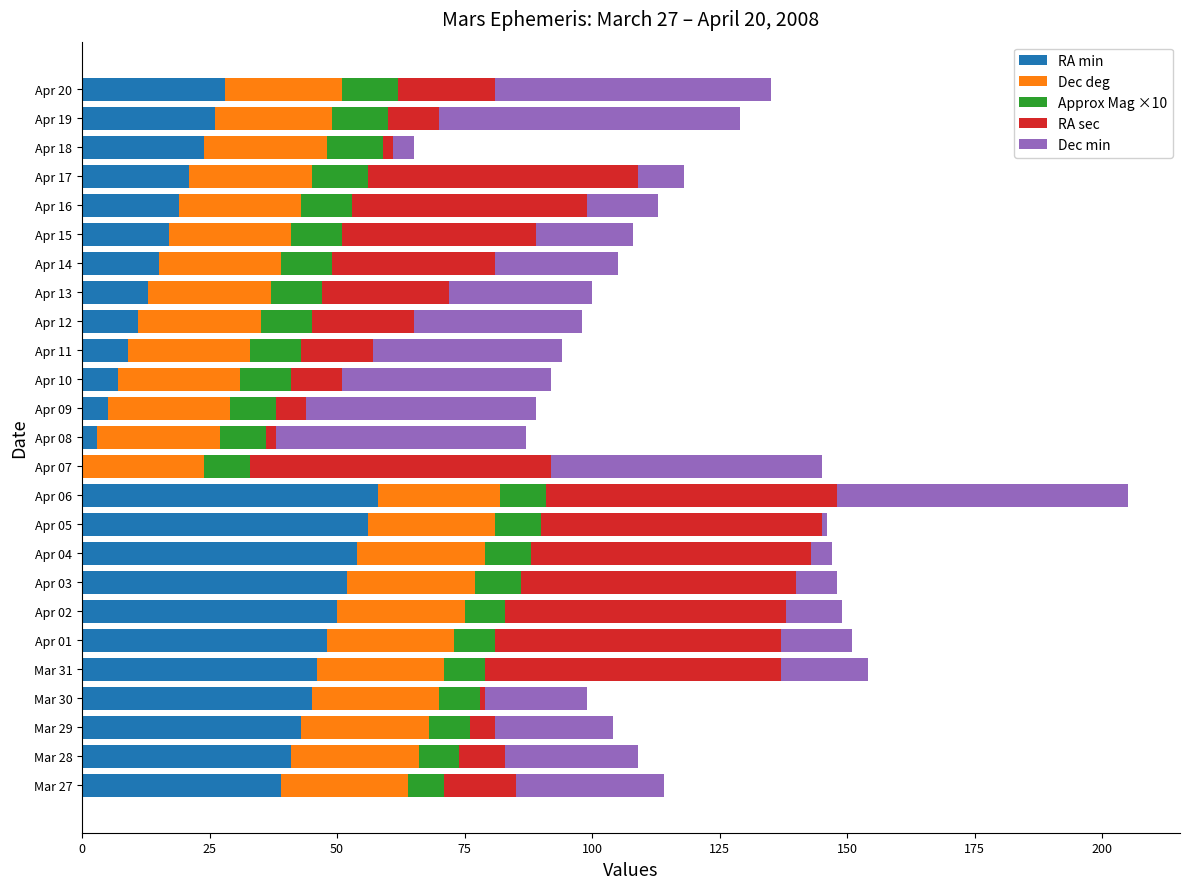

The RA min series shows 21 at Apr 17. True or false?

True